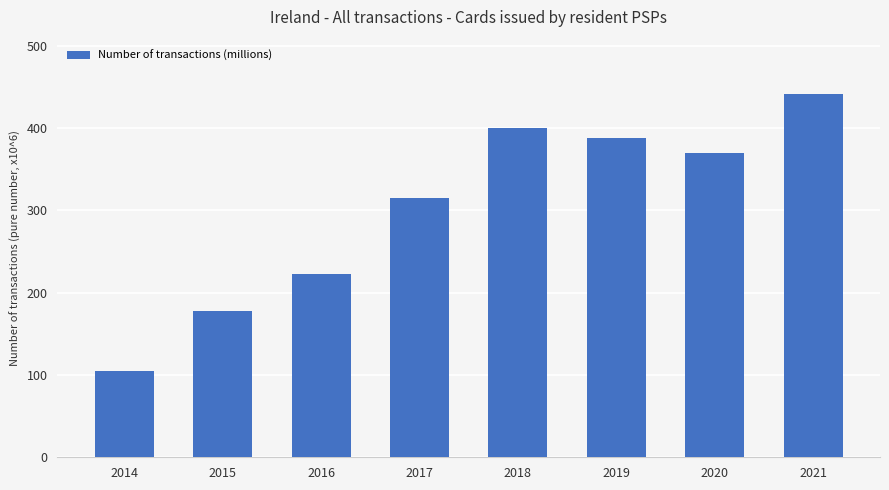

What is the value of the 5th bar from the left?

400.2